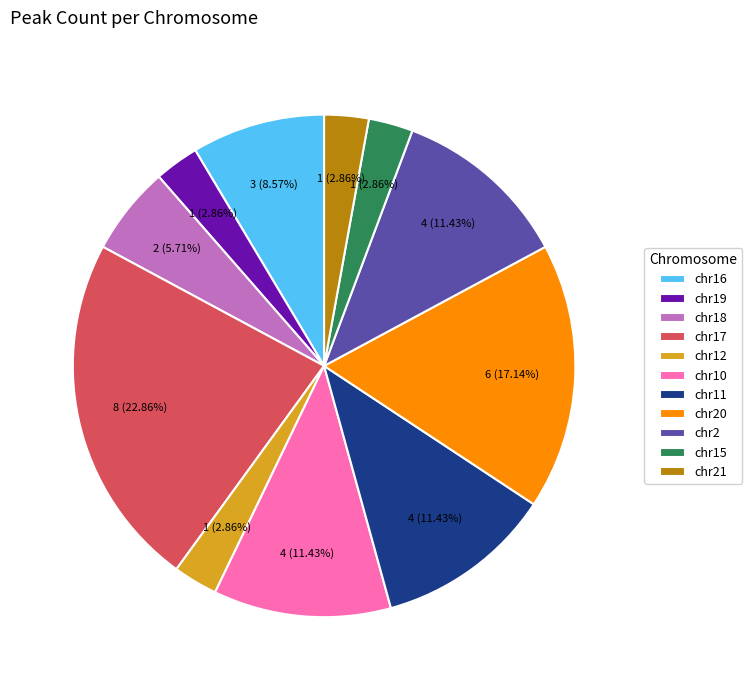

Which slice is the largest?

chr17